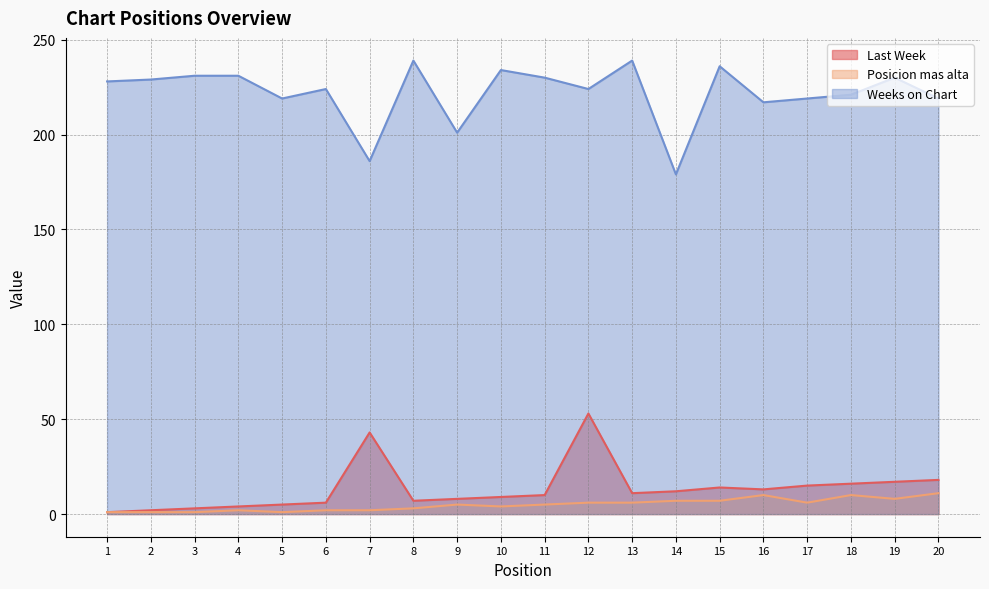

True or false: Last Week and Weeks on Chart intersect in this chart.

False